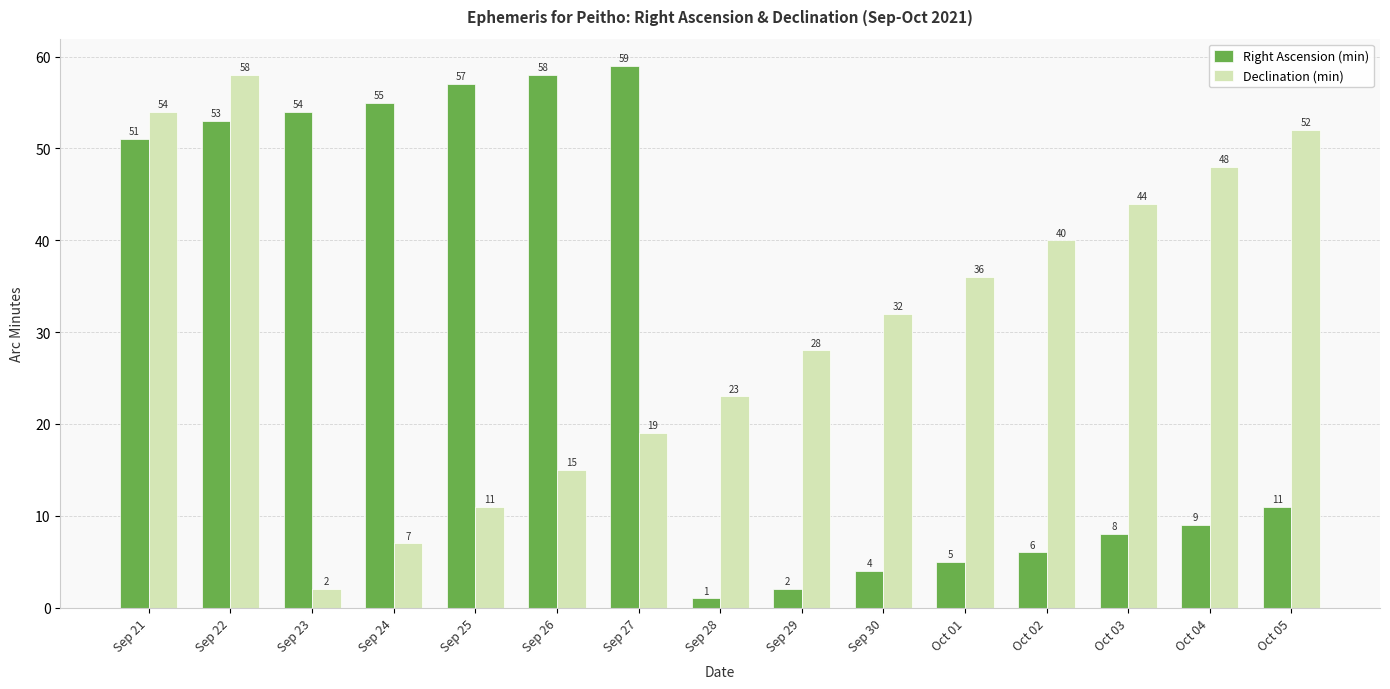

Reading right to left, extract all data points from this chart.

Right Ascension (min): Oct 05=11	Oct 04=9	Oct 03=8	Oct 02=6	Oct 01=5	Sep 30=4	Sep 29=2	Sep 28=1	Sep 27=59	Sep 26=58	Sep 25=57	Sep 24=55	Sep 23=54	Sep 22=53	Sep 21=51
Declination (min): Oct 05=52	Oct 04=48	Oct 03=44	Oct 02=40	Oct 01=36	Sep 30=32	Sep 29=28	Sep 28=23	Sep 27=19	Sep 26=15	Sep 25=11	Sep 24=7	Sep 23=2	Sep 22=58	Sep 21=54